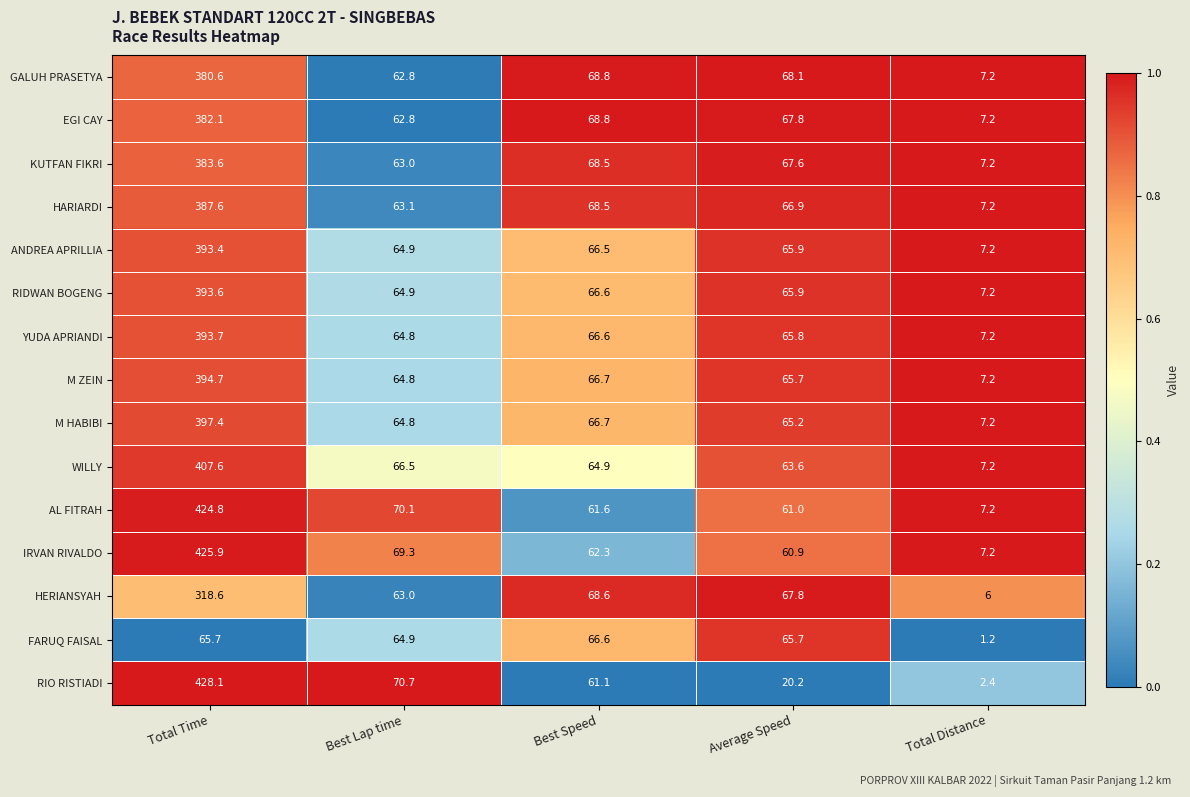

Rank the categories by ANDREA APRILLIA value from highest to lowest.

Total Time, Best Speed, Average Speed, Best Lap time, Total Distance